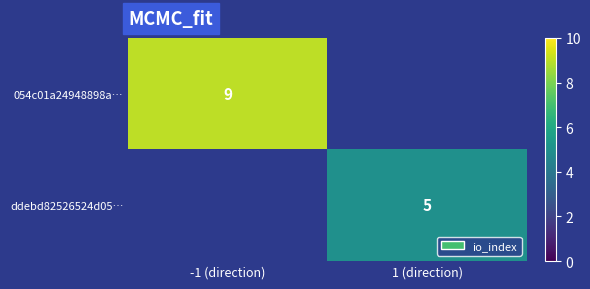

The 054c01a24948898a… series shows 14 at -1 (direction). True or false?

False